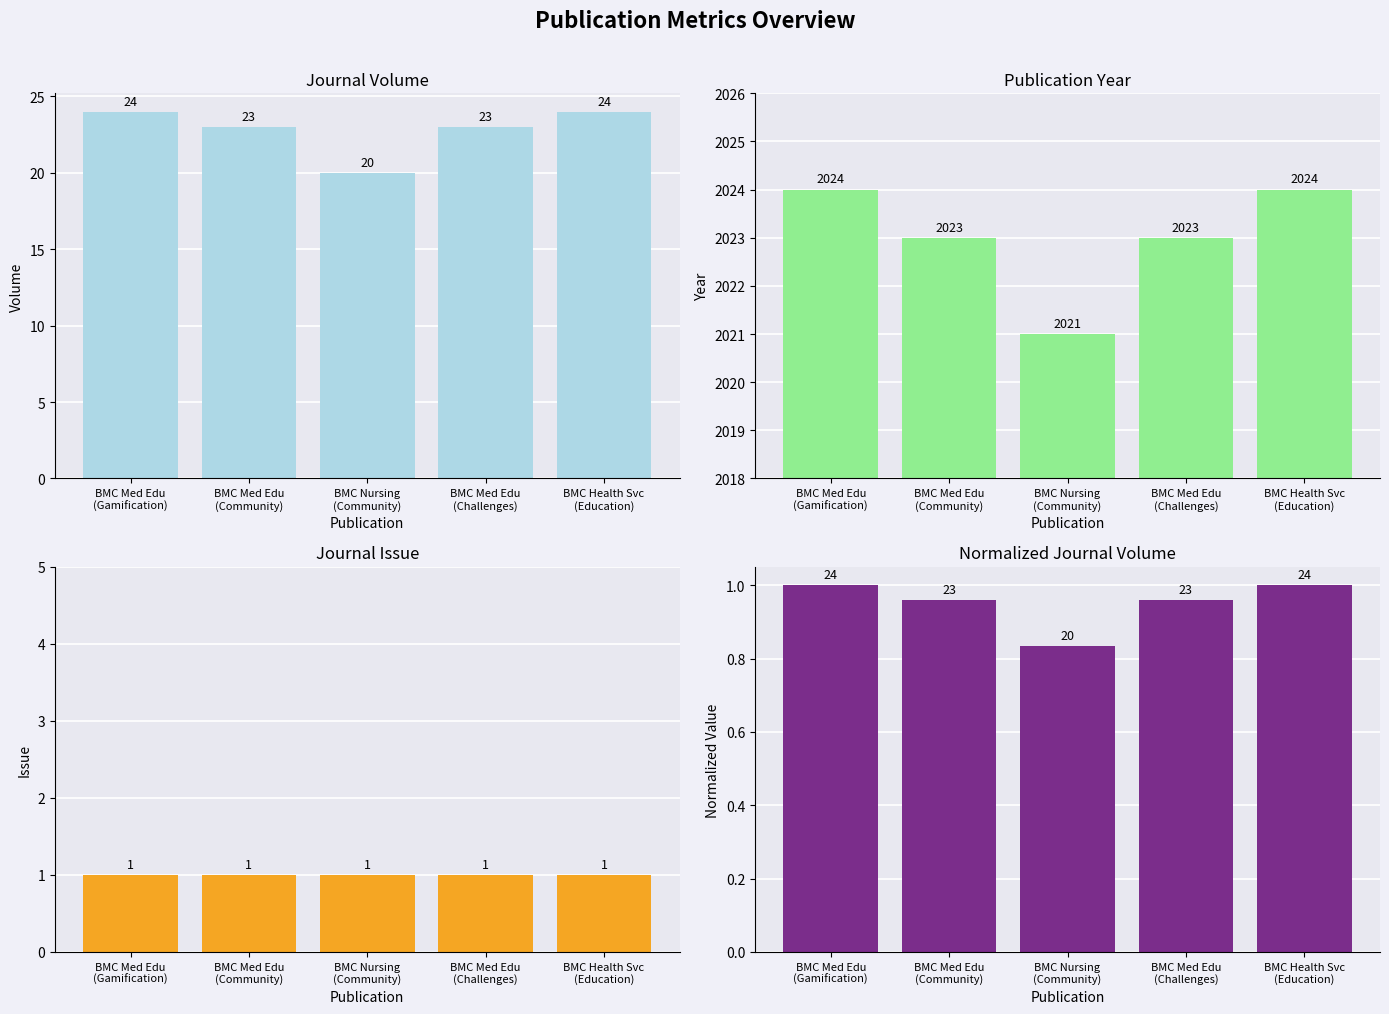

List the series in order of their peak value, lowest first.

Journal Issue, Normalized Volume, Journal Volume, Publication Year